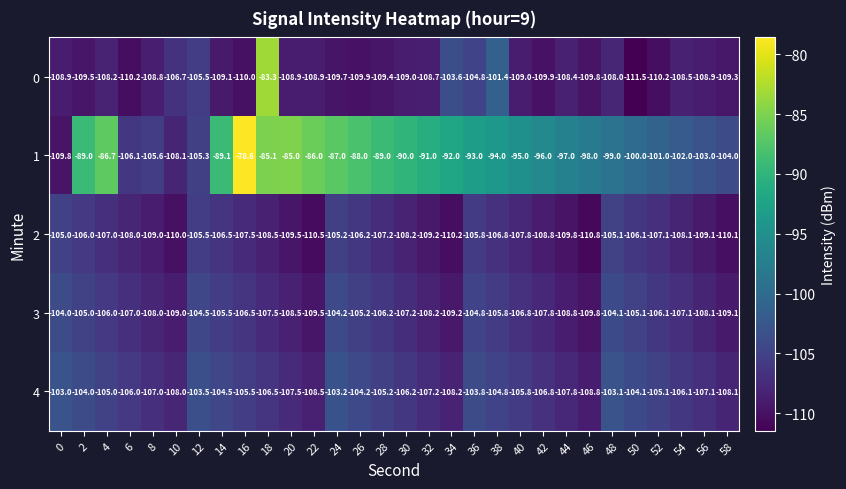

Is the value of 3 at 0 greater than the value of 1 at 34?

No